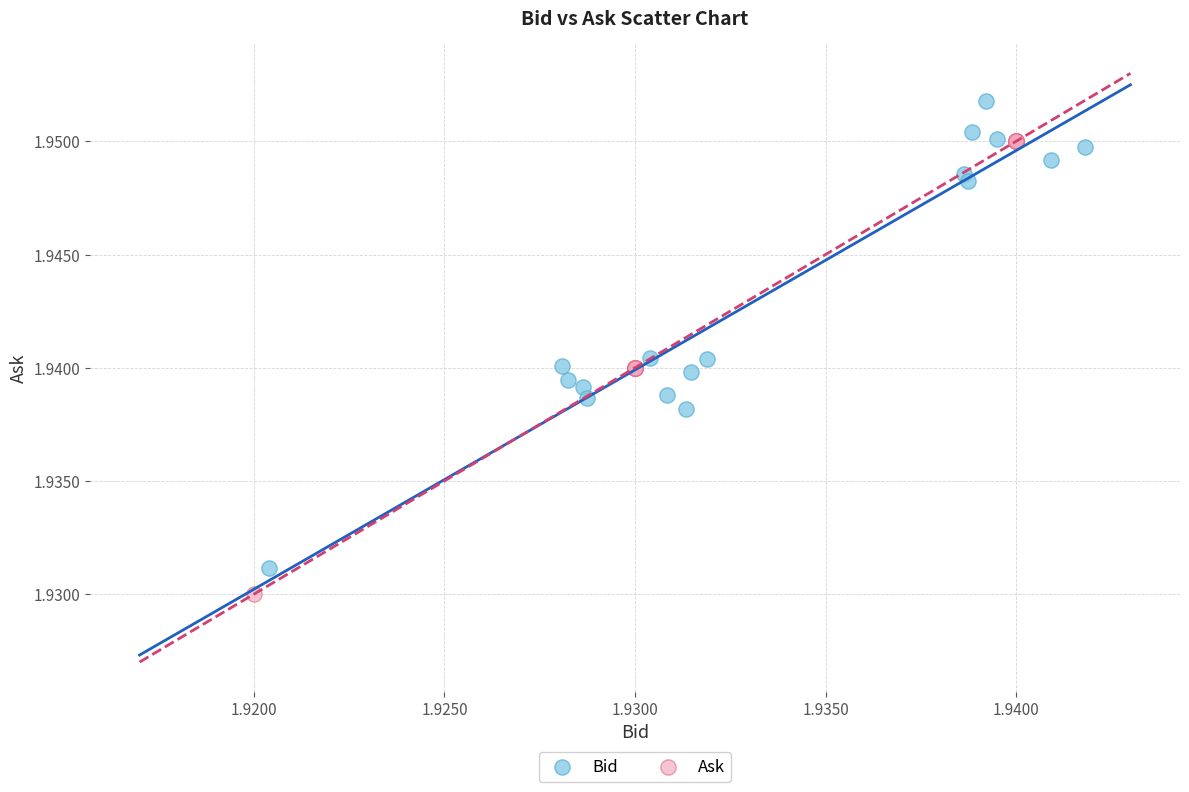

What are all the series names shown in the legend?

Bid, Ask